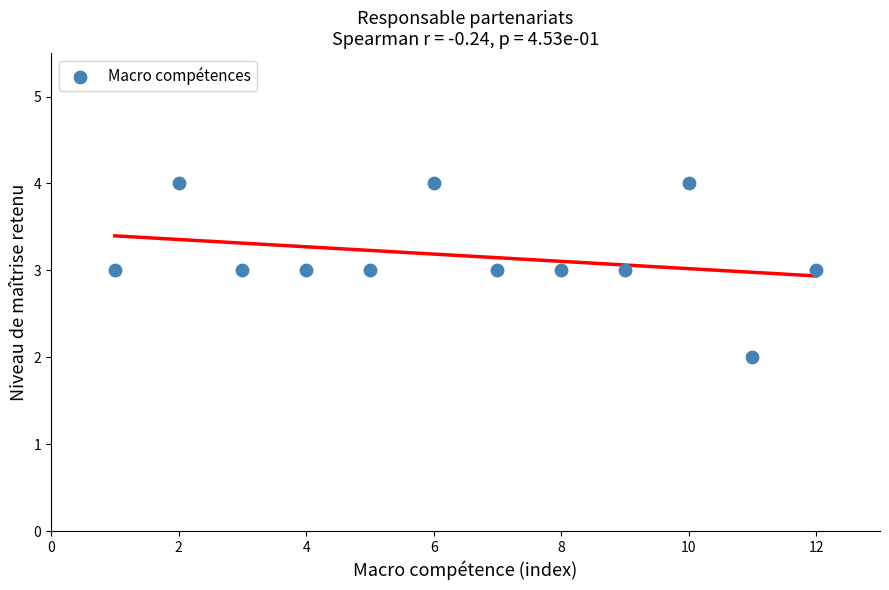

What is the range of X values (max minus min)?

11